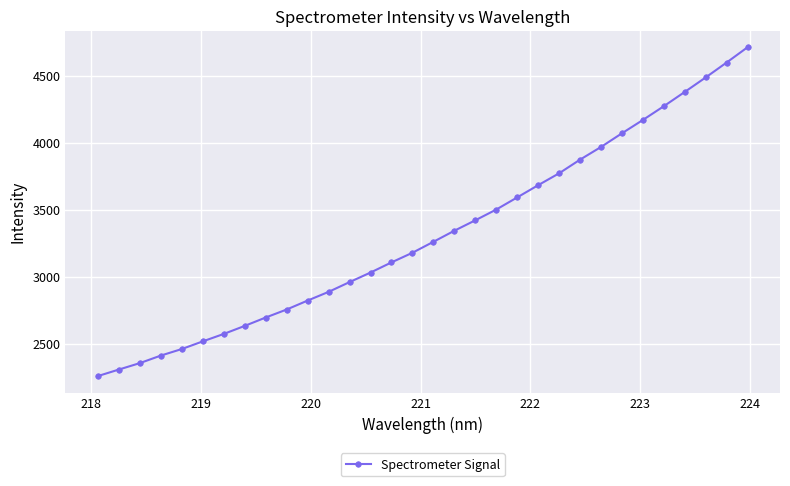

True or false: the data has more than 2 interior local peaks.

False